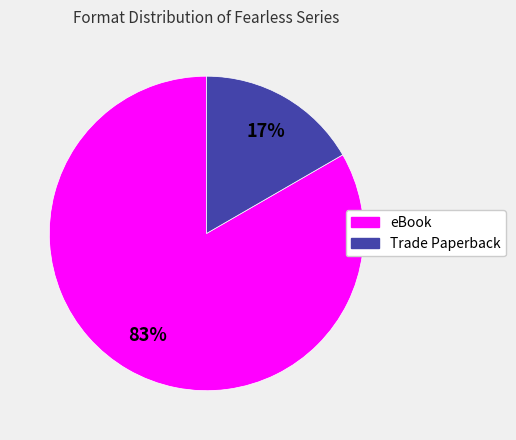

The Trade Paperback slice represents 27% of the pie. True or false?

False